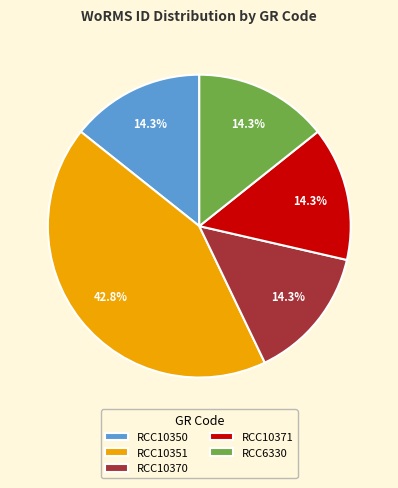

What is the ratio of the value at RCC10370 to the value at RCC10371?

1.0